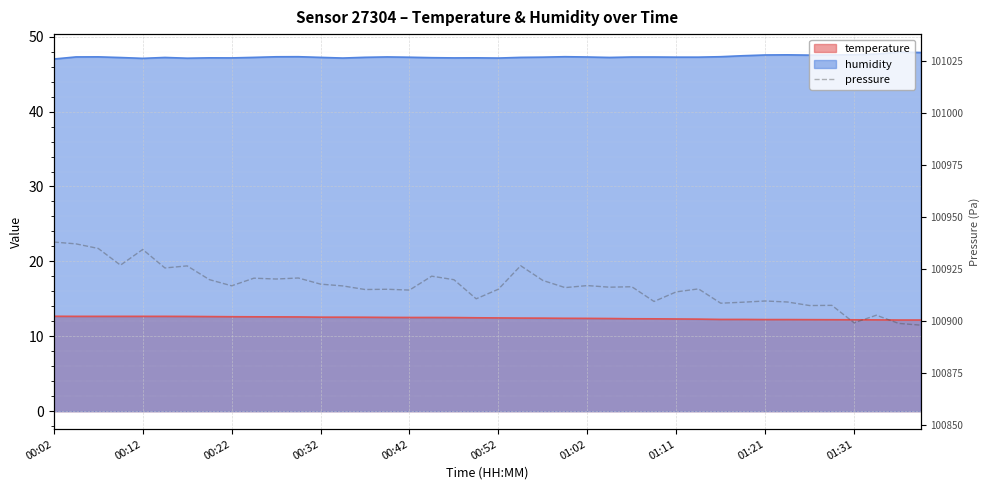

What is the minimum value for pressure?

100898.0